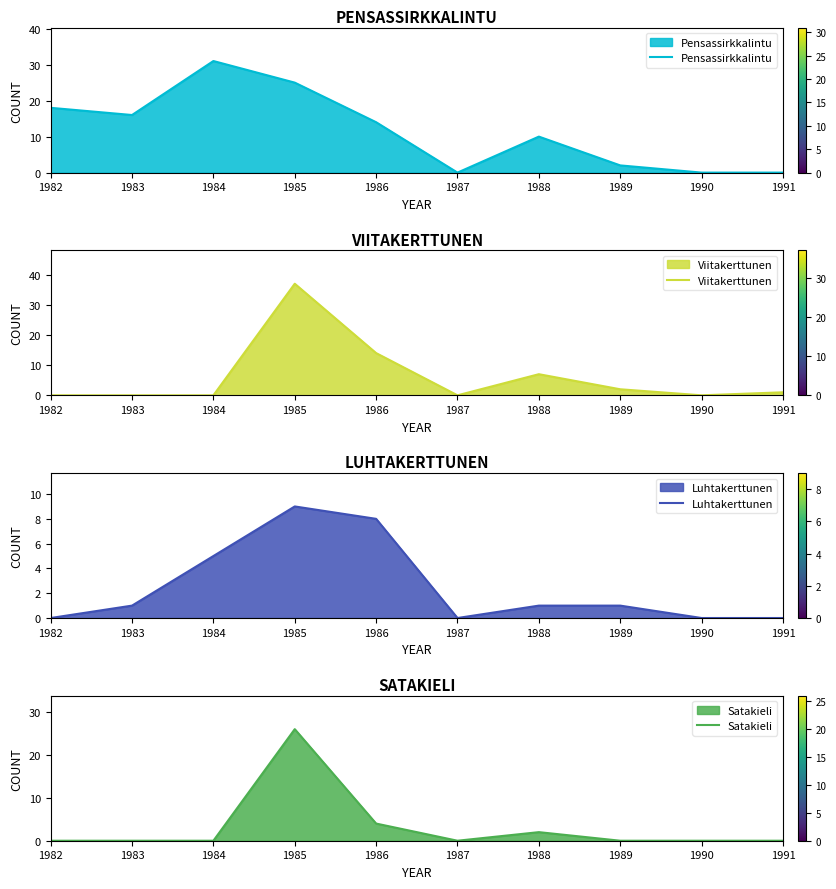

List the labels in order of Viitakerttunen value, largest first.

1985, 1986, 1988, 1989, 1991, 1982, 1983, 1984, 1987, 1990